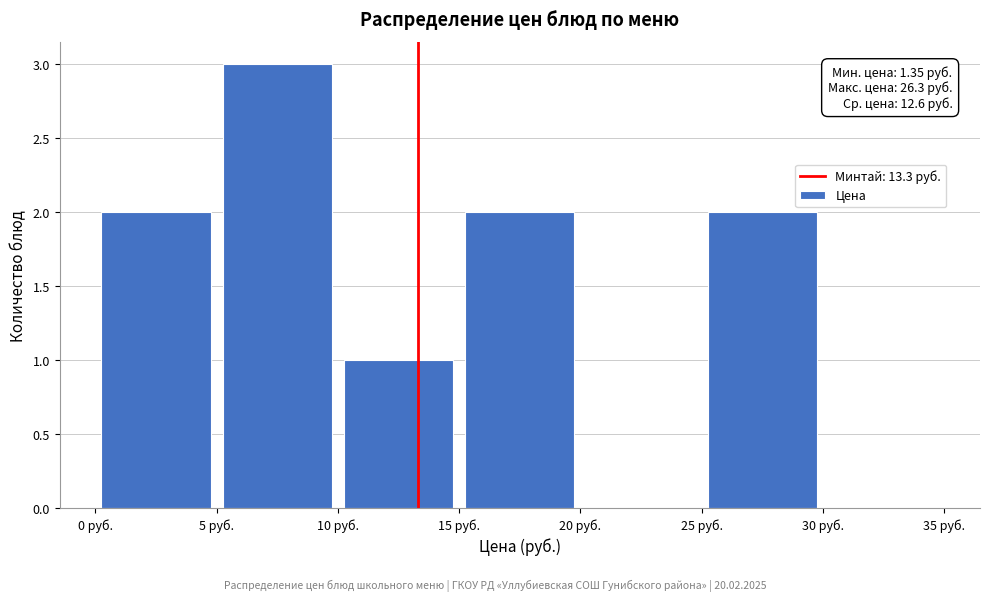

Which range on the x-axis has the tallest bar?

5 to 10